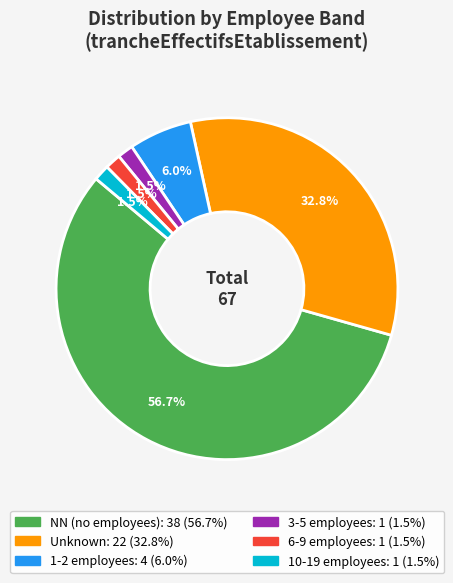

Is there any slice that represents more than half of the pie?

Yes